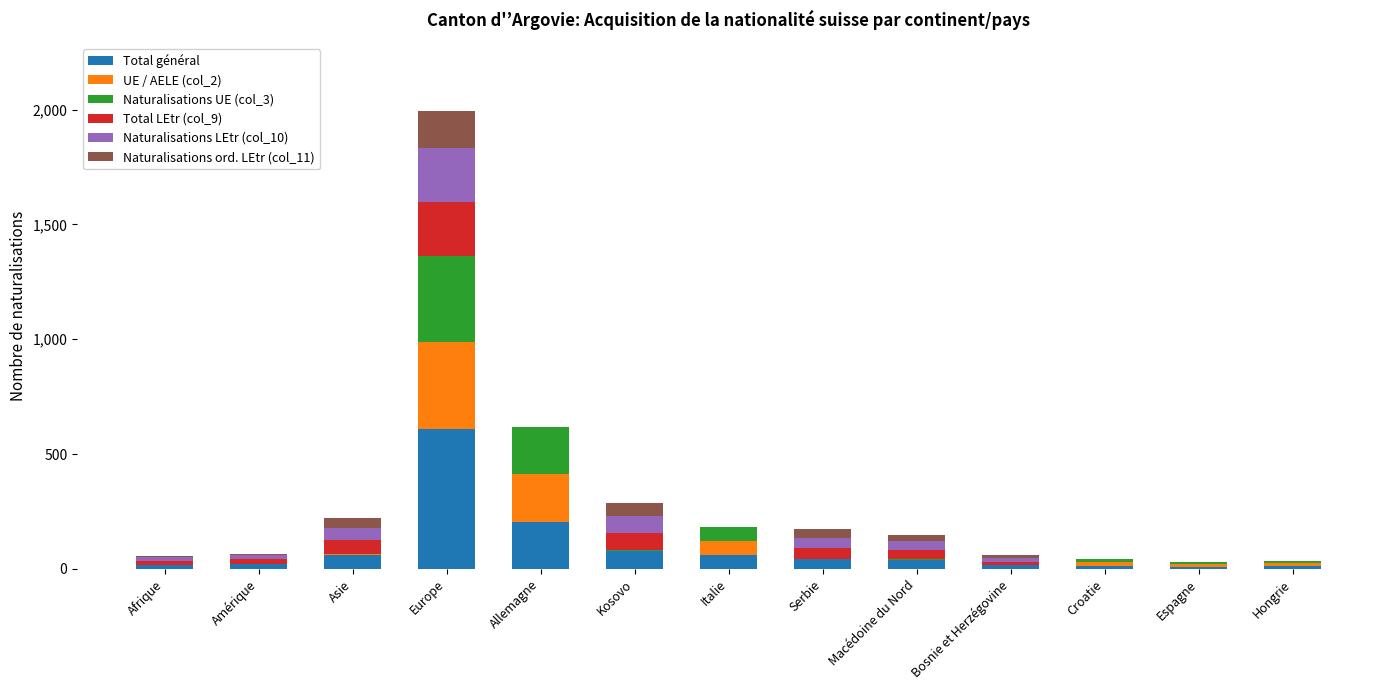

At which category is the sum across all series the highest?

Europe